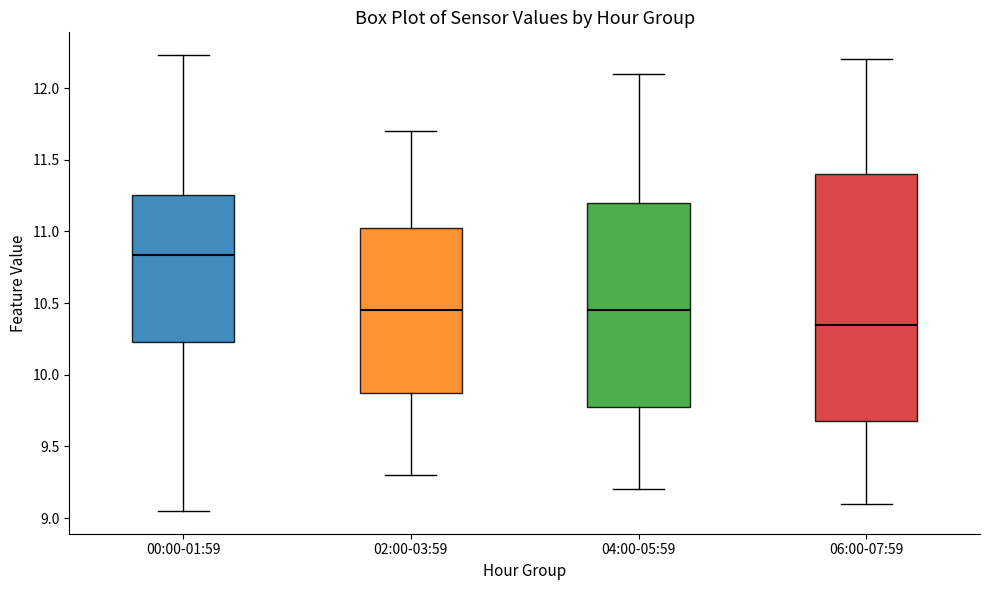

Which box's median line is the lowest?

06:00-07:59